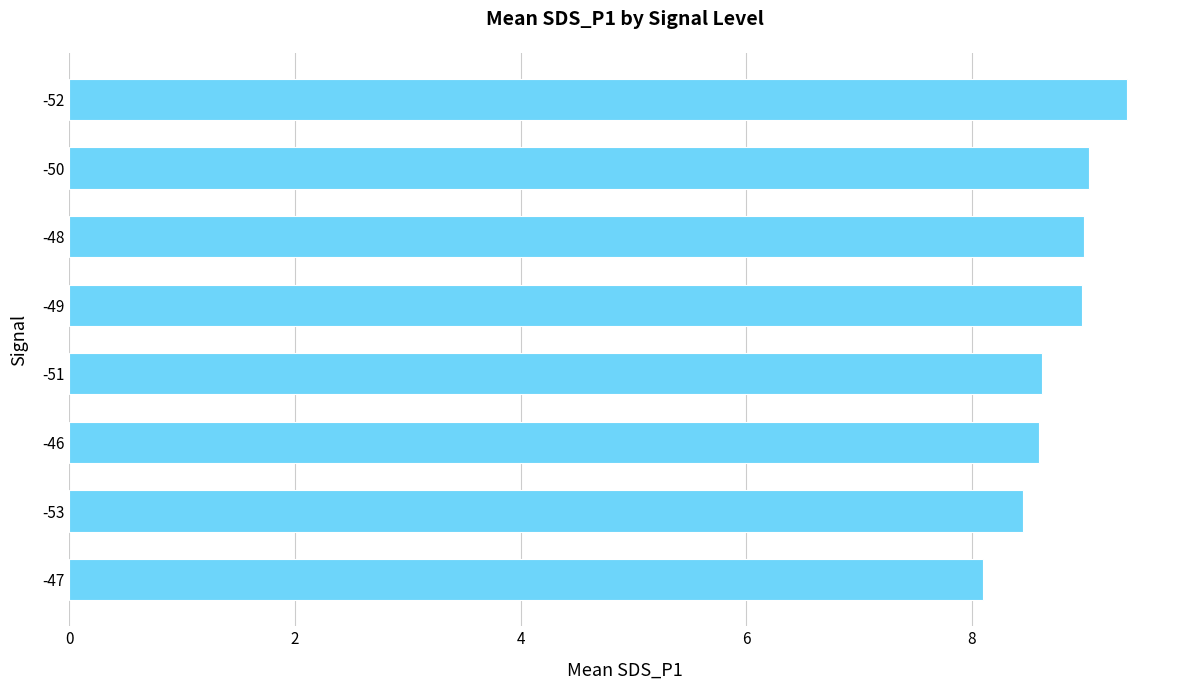

How many categories are shown in the chart?

8